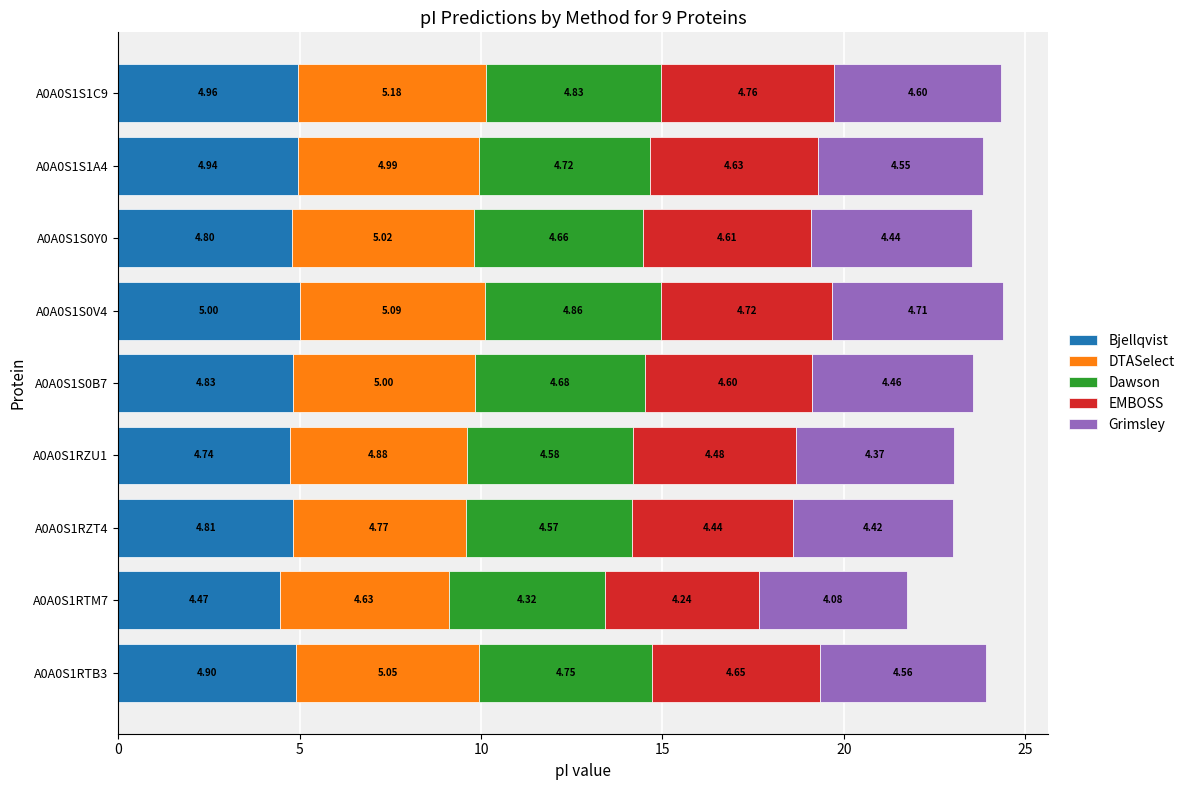

What is the total value across all series at A0A0S1S0V4?

24.4